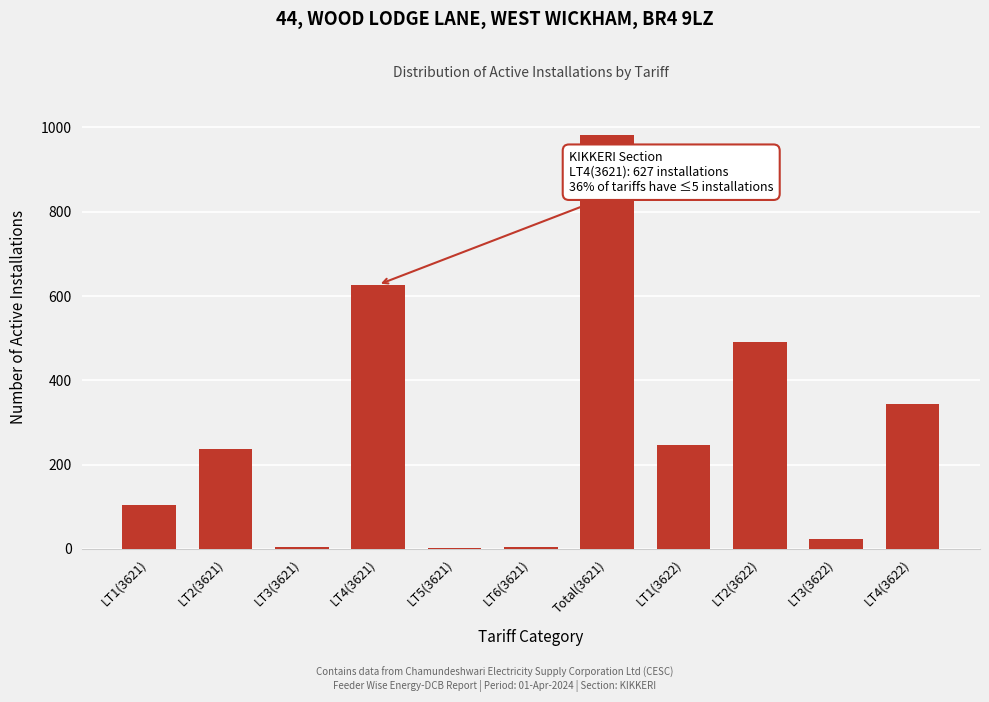

The chart shows a value of 23 at LT3(3622). True or false?

True